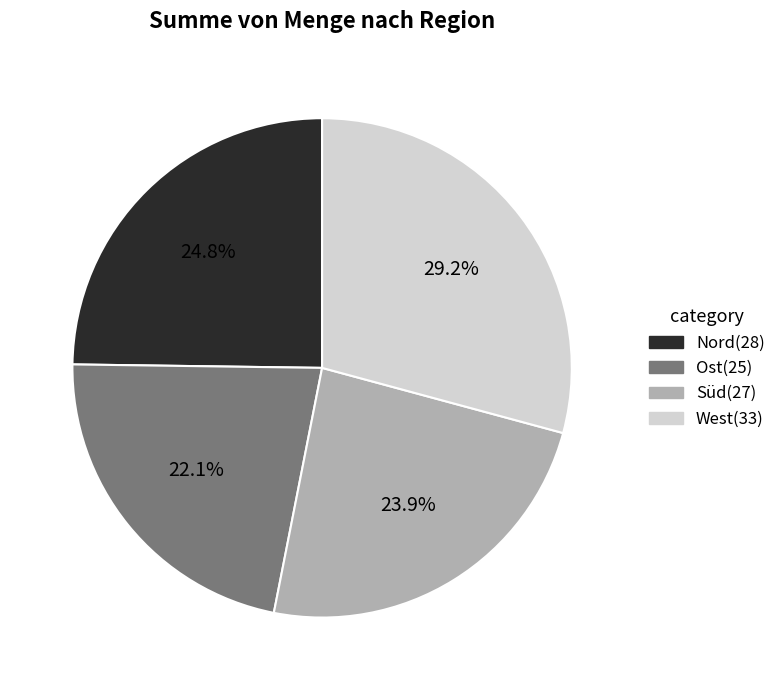

Which category has the biggest portion of the pie?

West